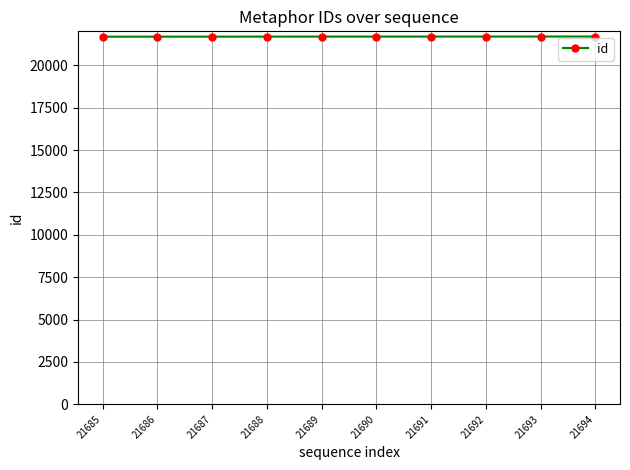

What is the difference between the maximum and minimum values?

9